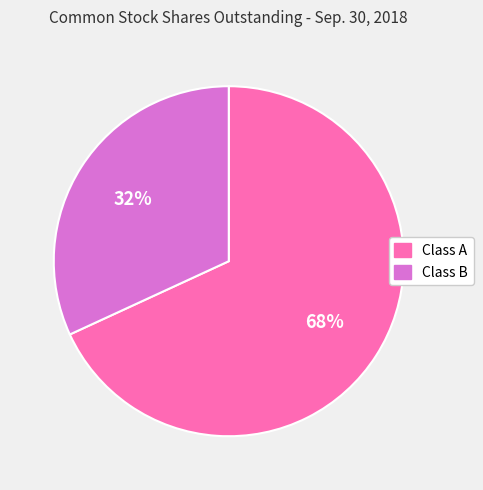

To the nearest percent, what is the average slice percentage?

50%